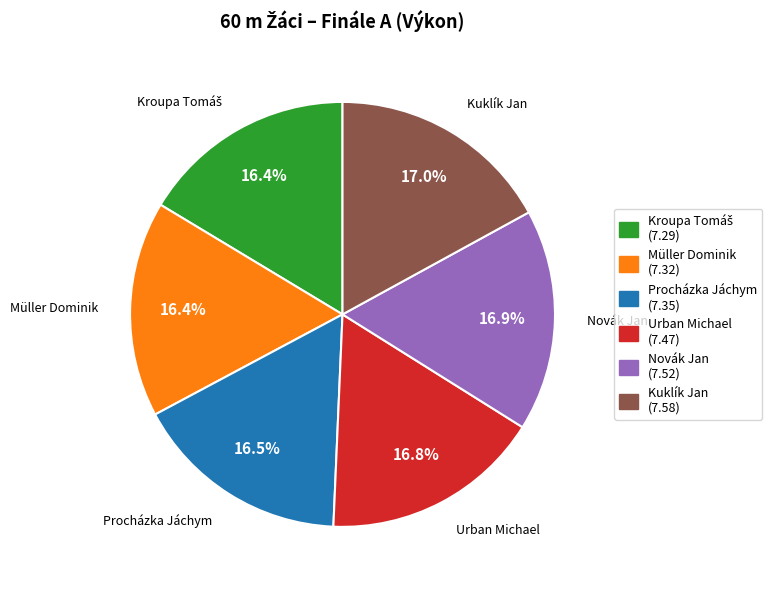

The Müller Dominik slice represents 16% of the pie. True or false?

True